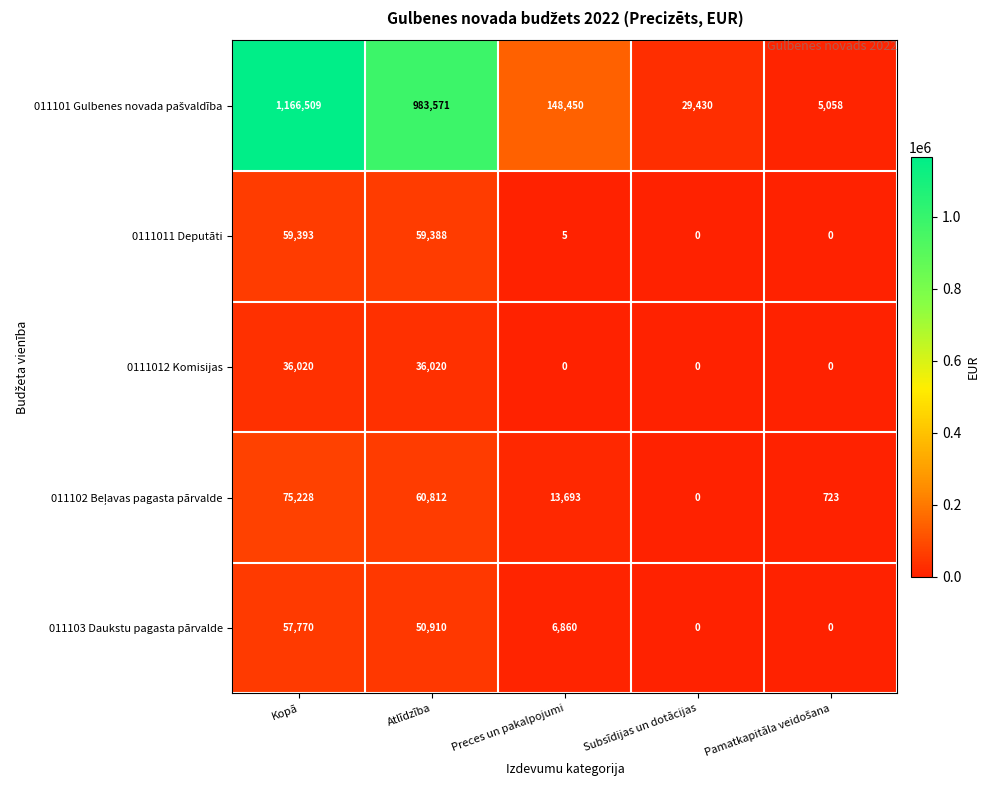

What is the difference between the second highest and minimum values in the 0111012 Komisijas series?

36020